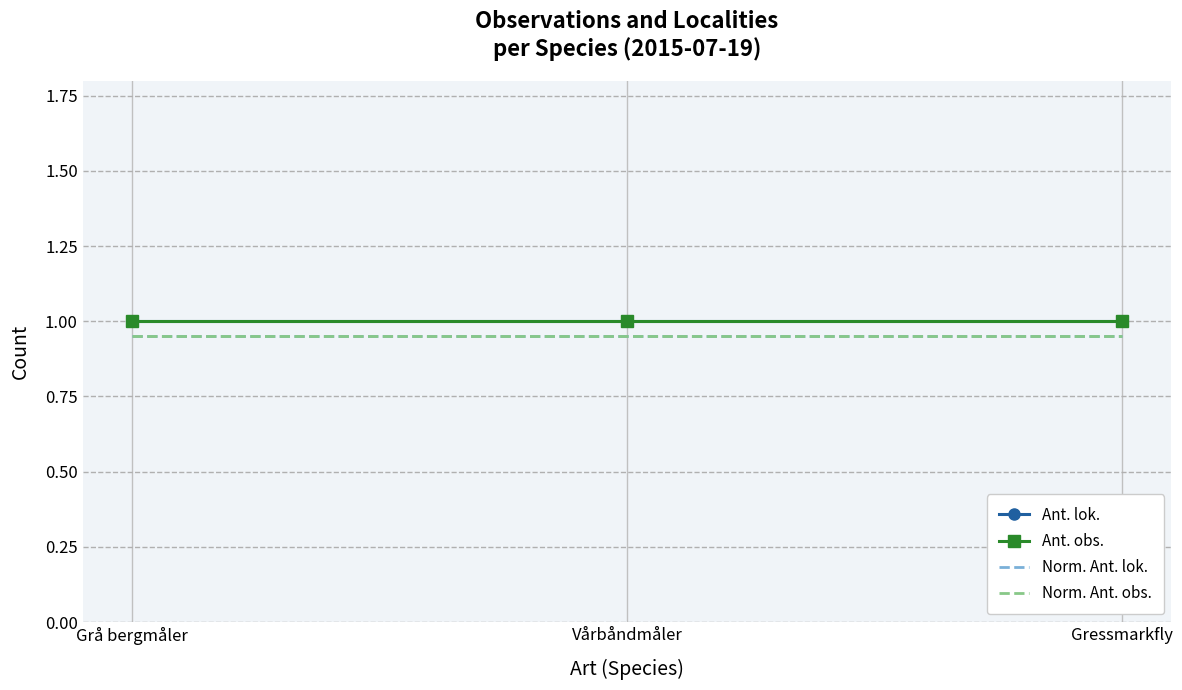

What is the highest value of the Ant. lok. series?

1.0